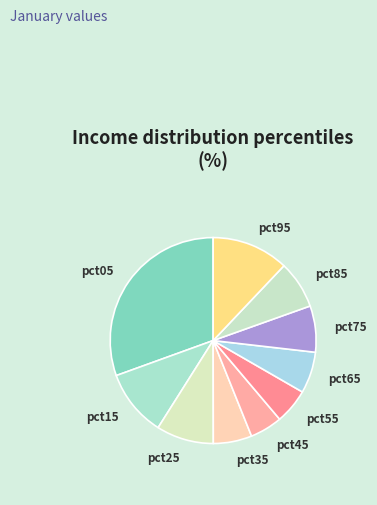

How many slices are in this pie chart?

10